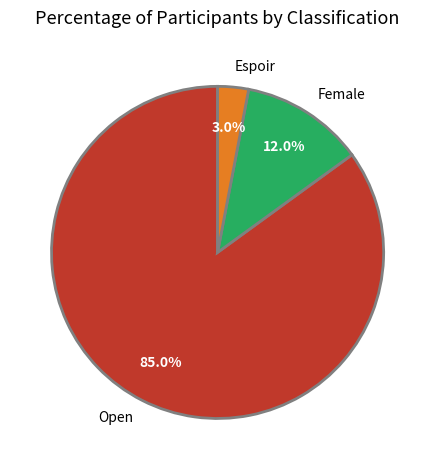

Which has a higher value, Espoir or Open?

Open